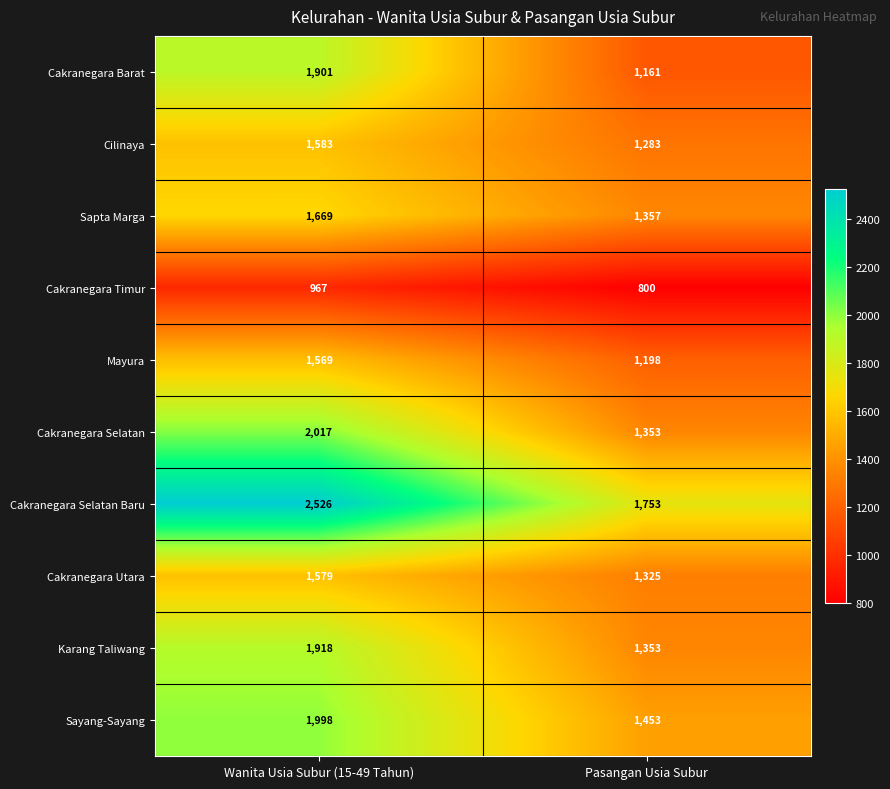

The Mayura series shows 1569 at Wanita Usia Subur (15-49 Tahun). True or false?

True